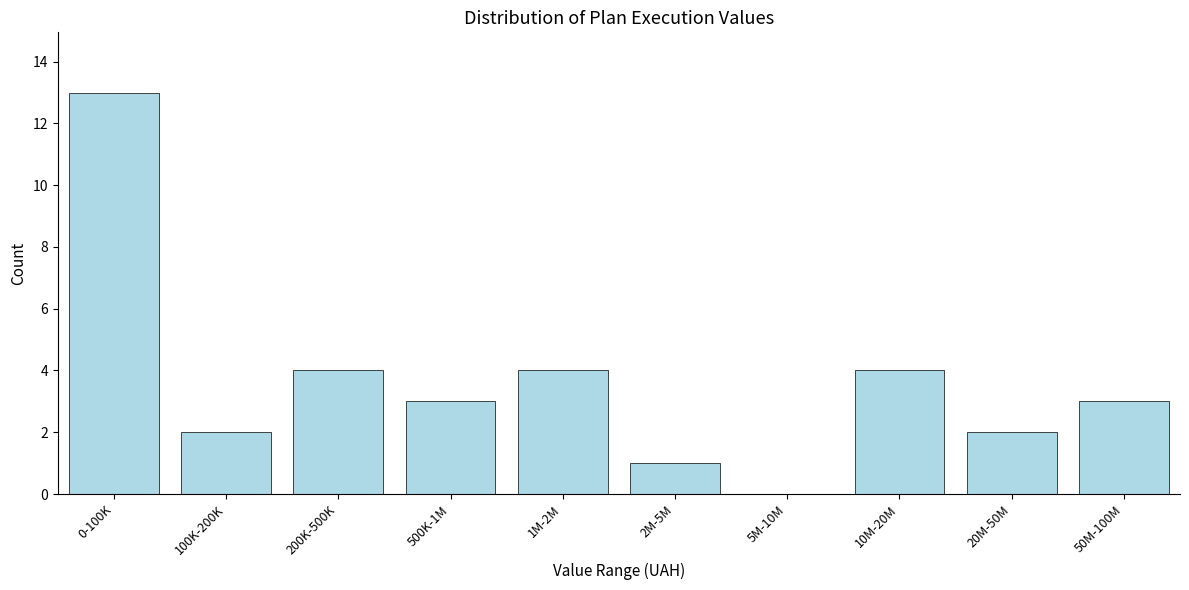

Reading left to right, extract all data points from this chart.

0-100K=13	100K-200K=2	200K-500K=4	500K-1M=3	1M-2M=4	2M-5M=1	5M-10M=0	10M-20M=4	20M-50M=2	50M-100M=3